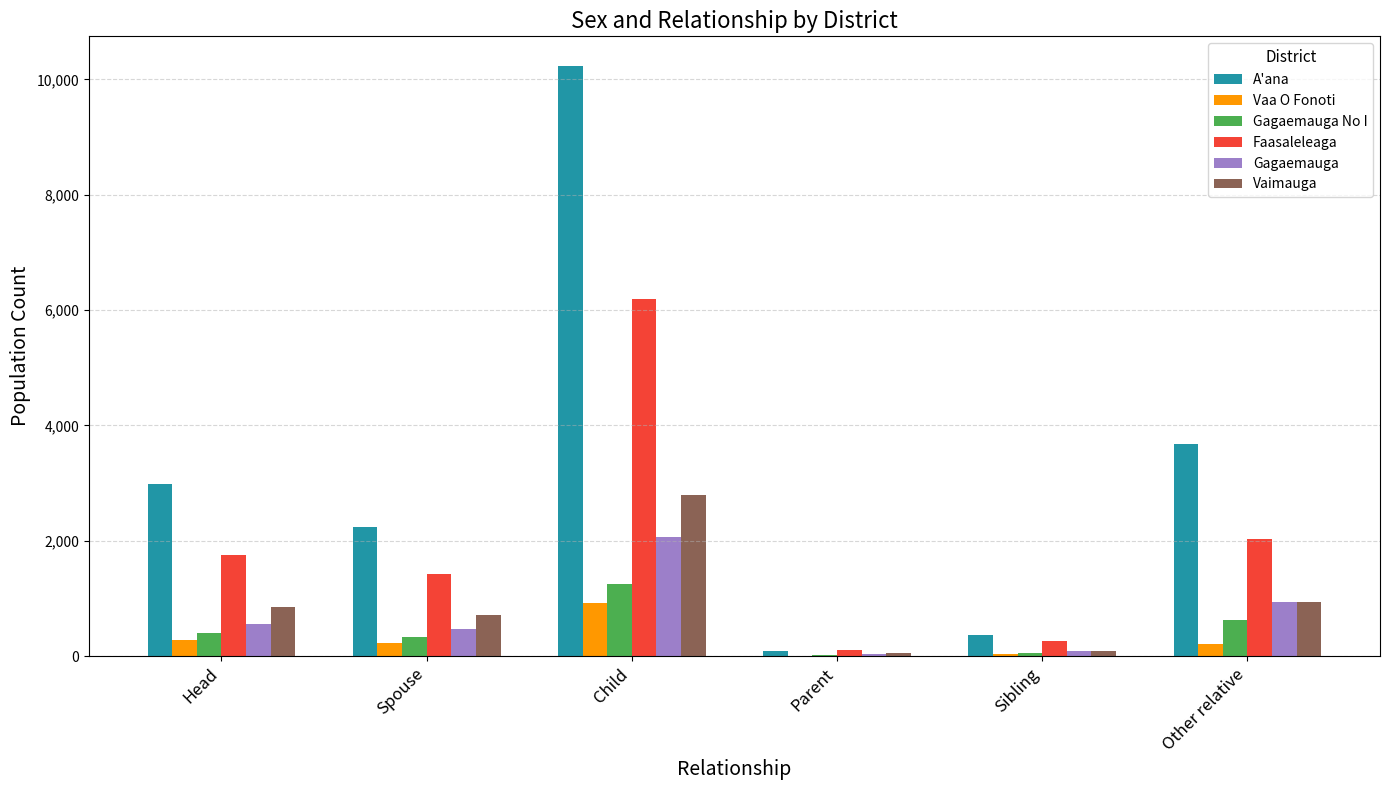

Which category has the highest value in the Vaa O Fonoti series?

Child